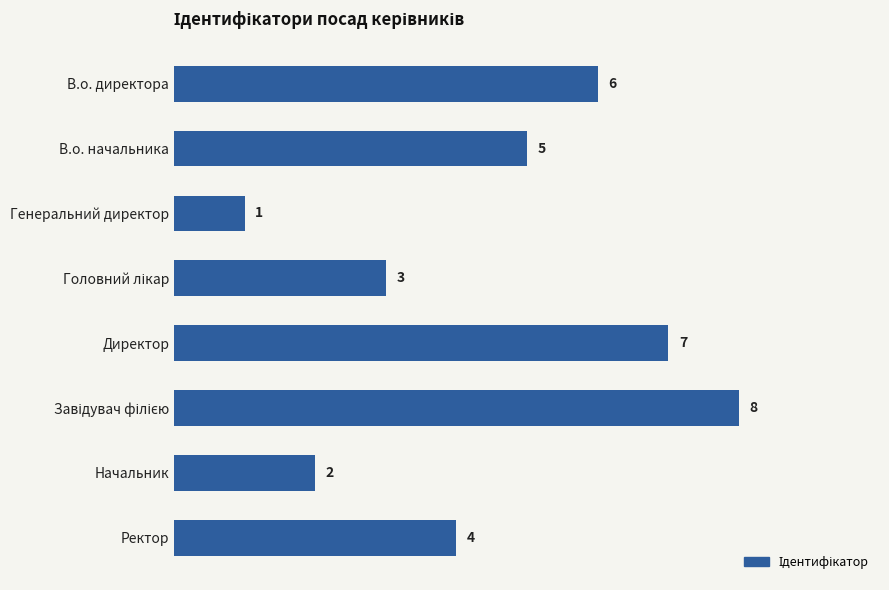

How many bars are there in total?

8